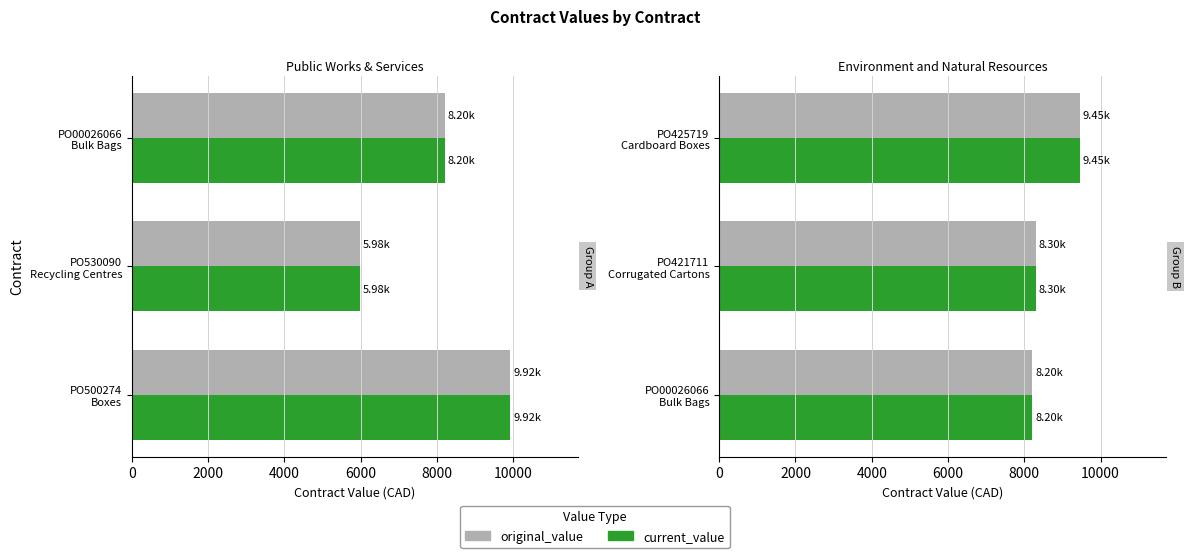

What is the difference between the maximum and second lowest values in the current_value series?

1150